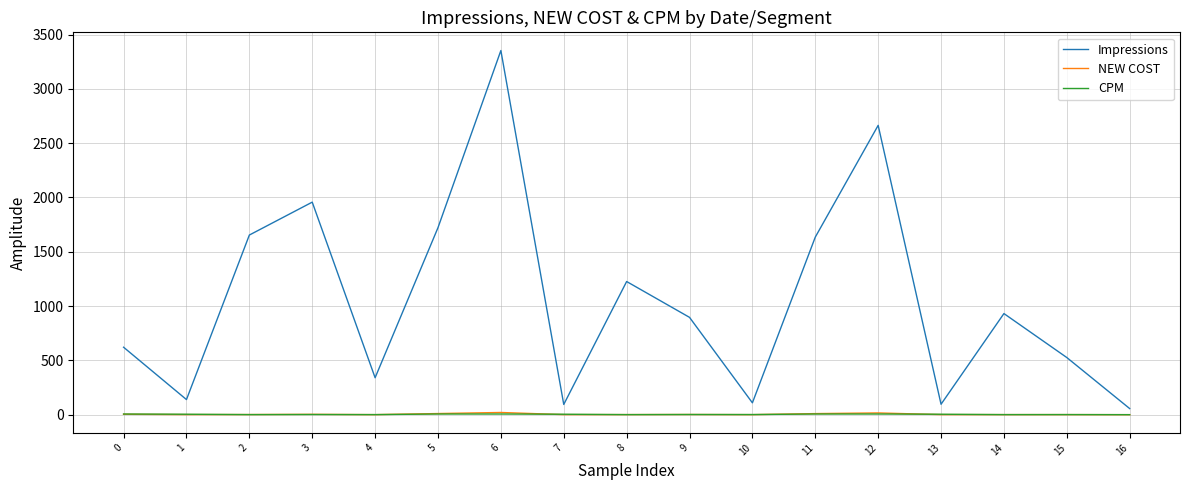

Which series has the widest spread of values?

Impressions